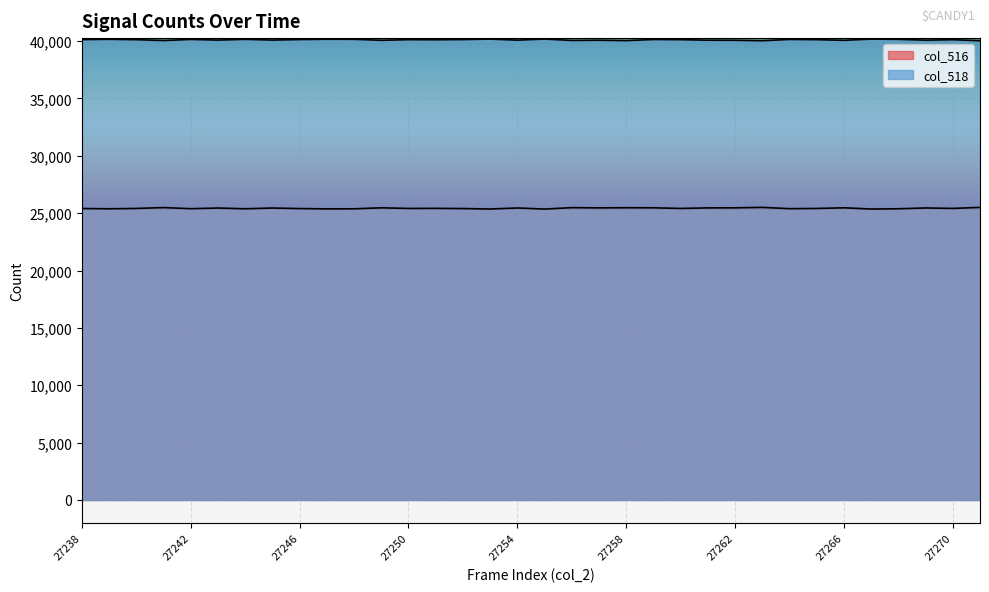

How many lines are shown in the chart?

2